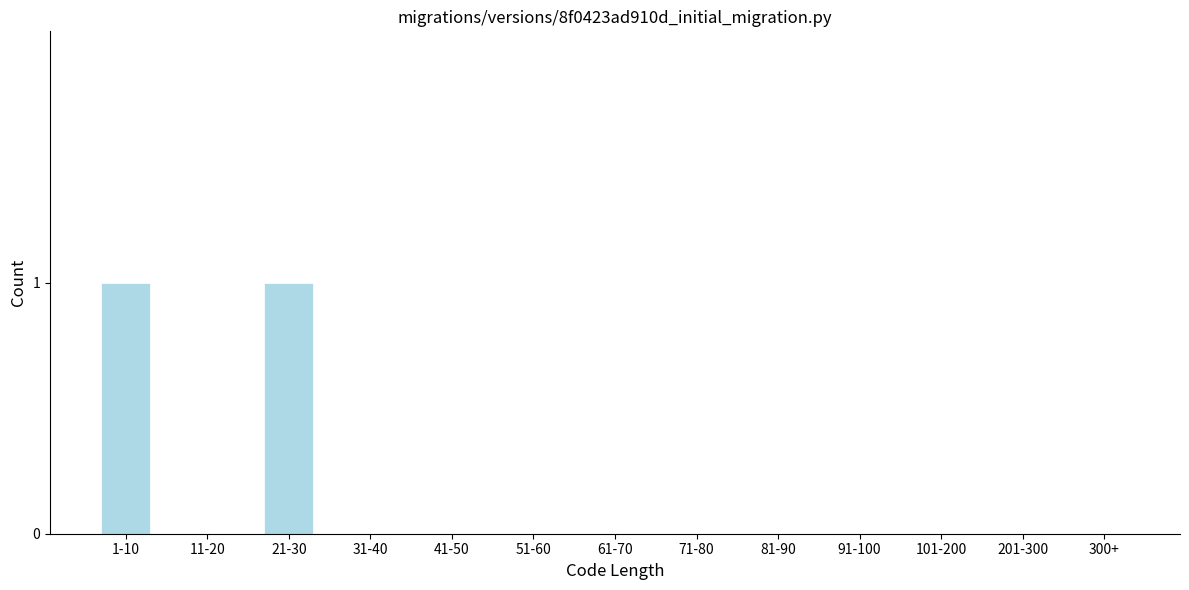

Reading right to left, transcribe all the data shown in this chart.

300+=0	201-300=0	101-200=0	91-100=0	81-90=0	71-80=0	61-70=0	51-60=0	41-50=0	31-40=0	21-30=1	11-20=0	1-10=1